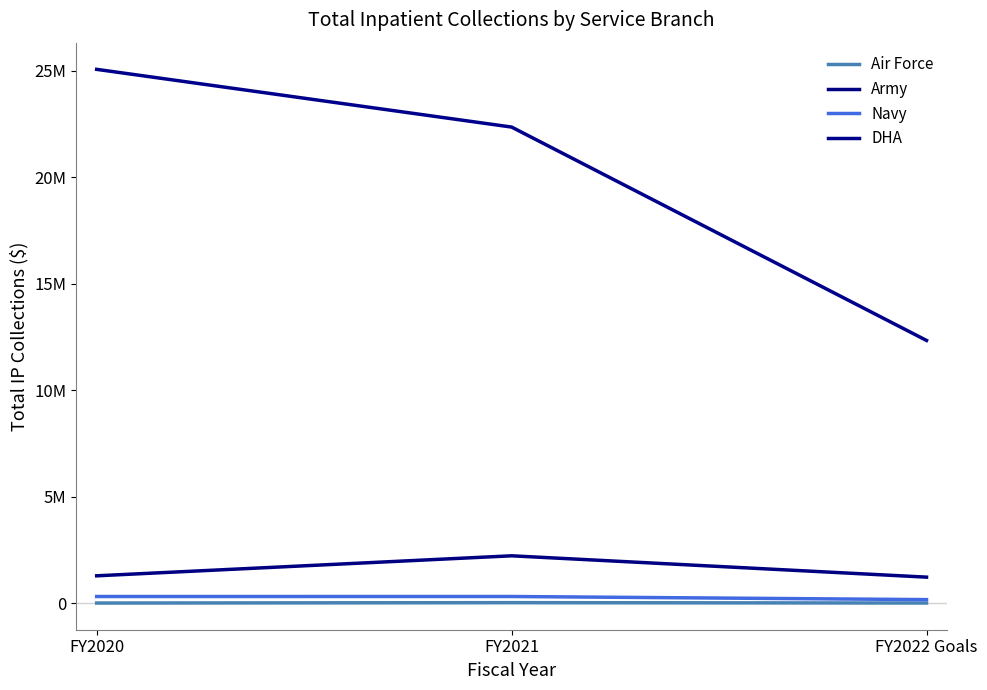

At which label is DHA closest to 18706123?

FY2021